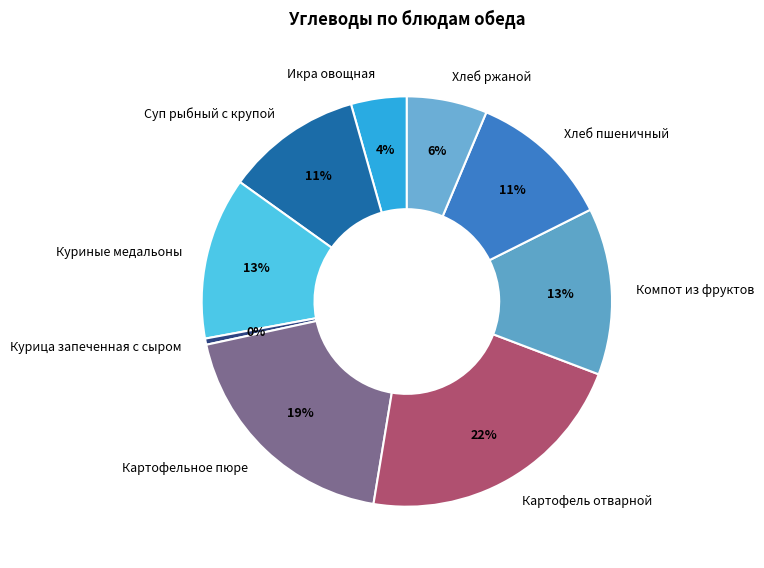

Which slice is the smallest?

Курица запеченная с сыром